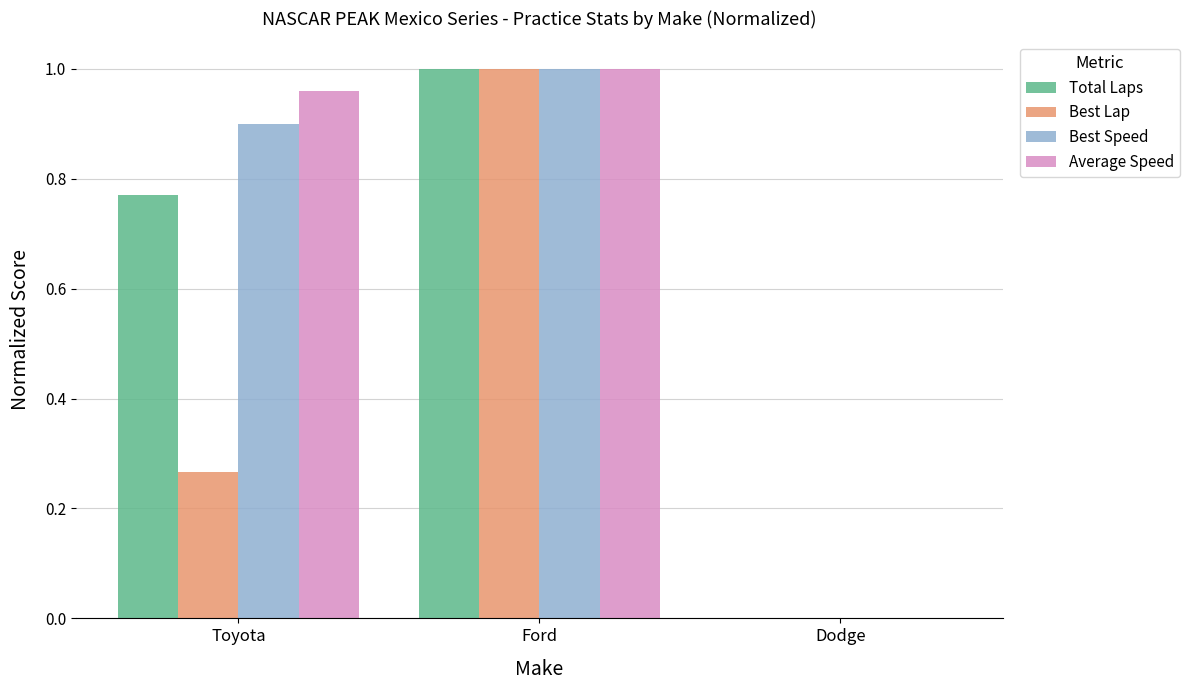

Count the number of categories in the chart.

3